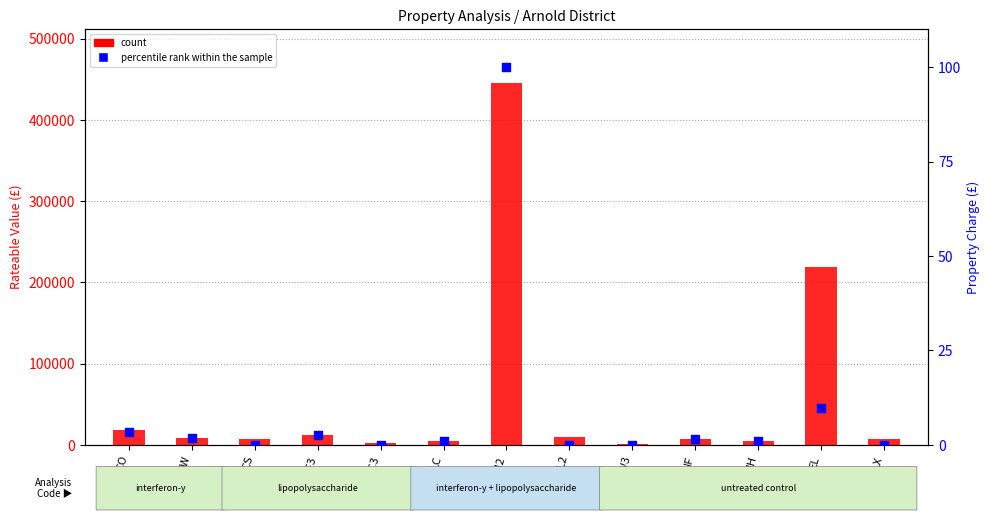

Which series has the largest total across all categories?

Rateable Value